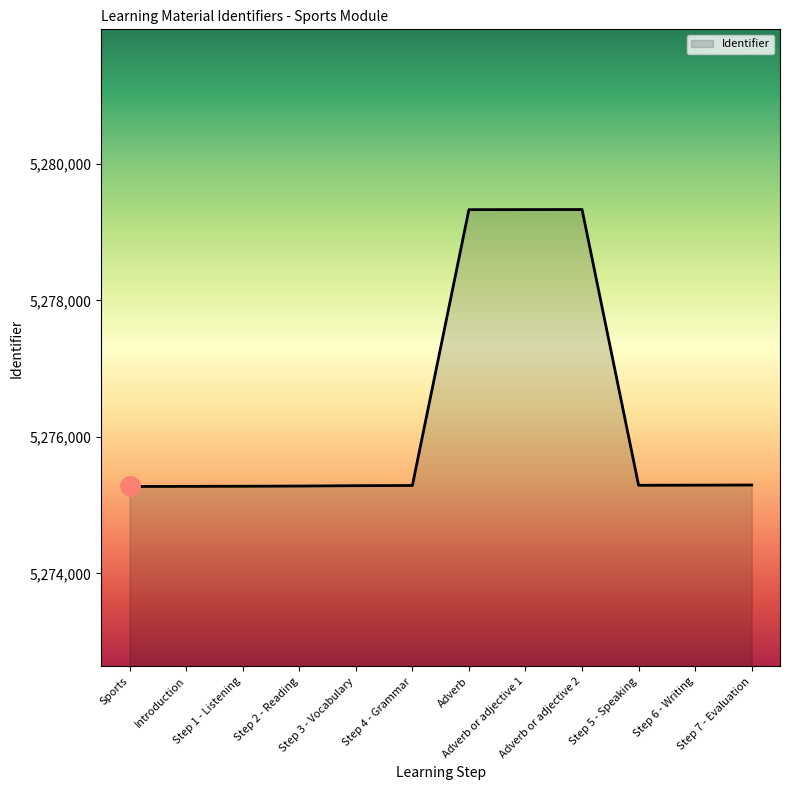

What is the maximum value shown in the chart?

5279330